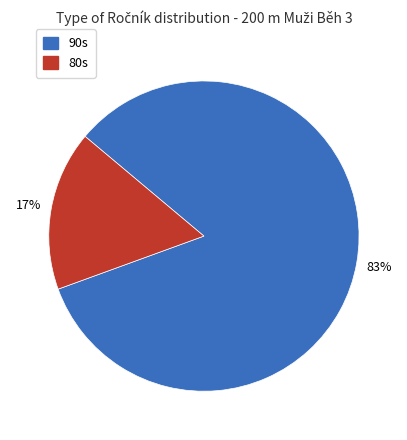

Is there any slice that represents more than half of the pie?

Yes